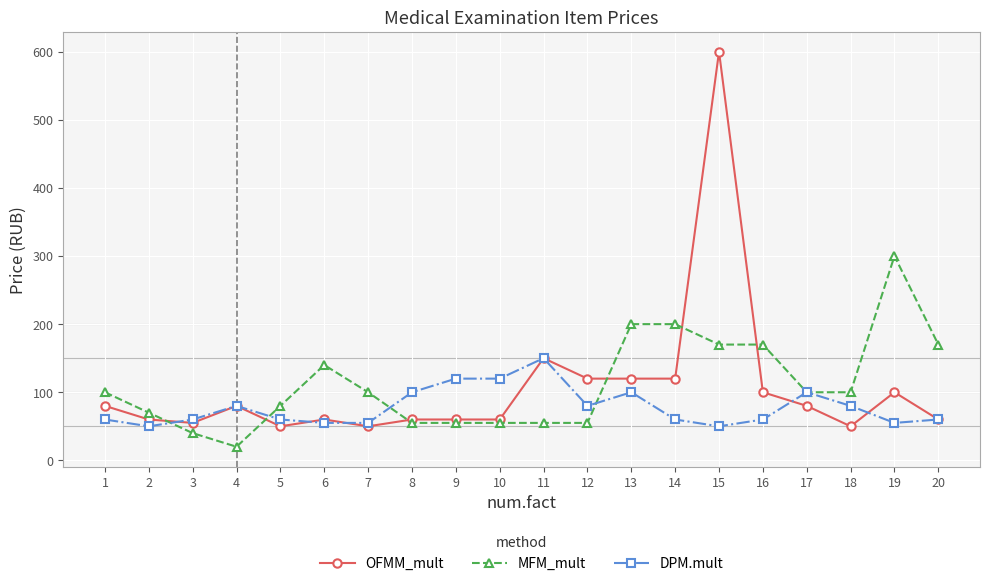

What is the spread (max minus min) of values at 10?

65